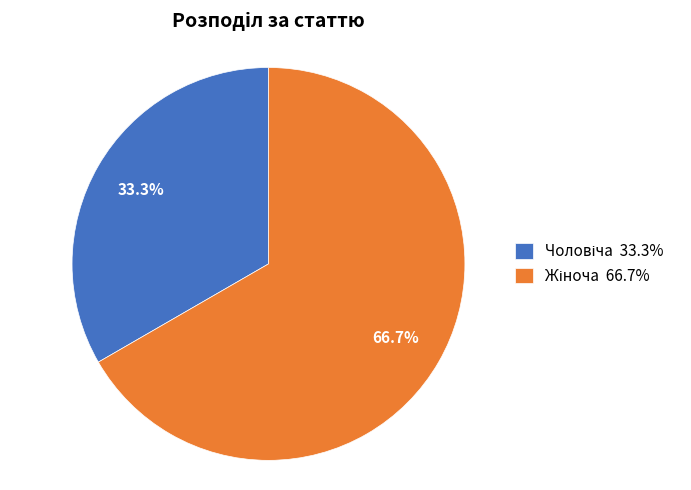

To the nearest percent, what is the average slice percentage?

50%